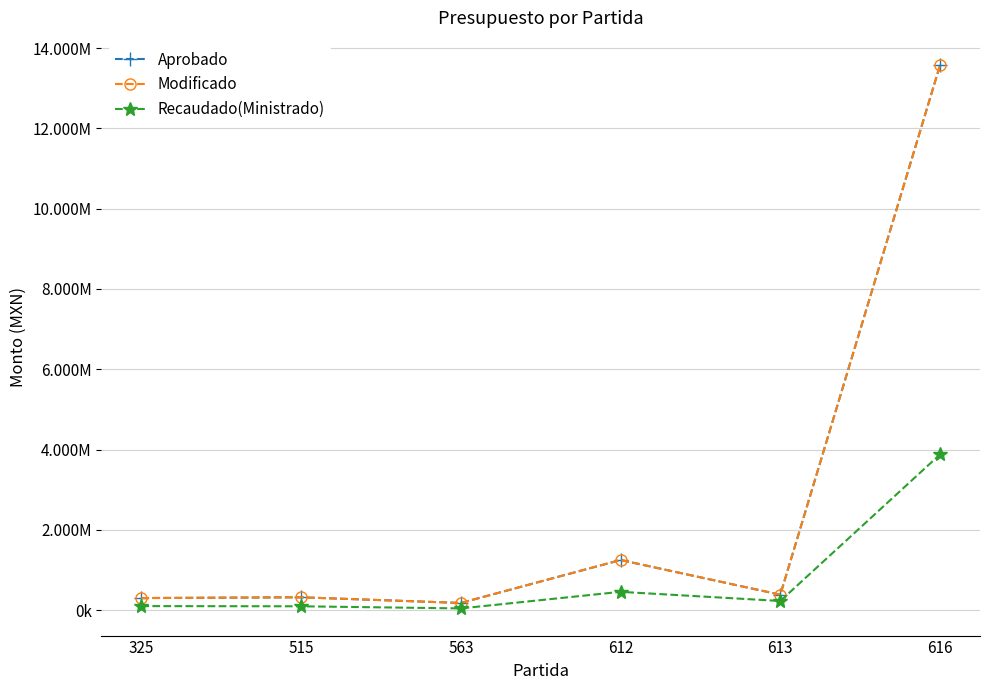

Does the chart have visible grid lines?

Yes